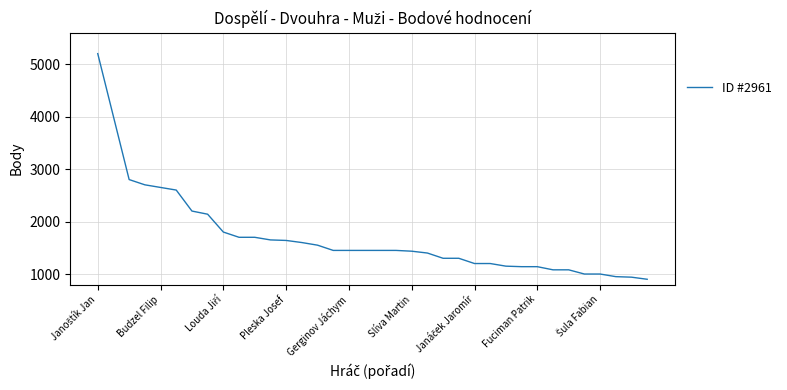

What is the difference between the maximum and minimum values?

4300